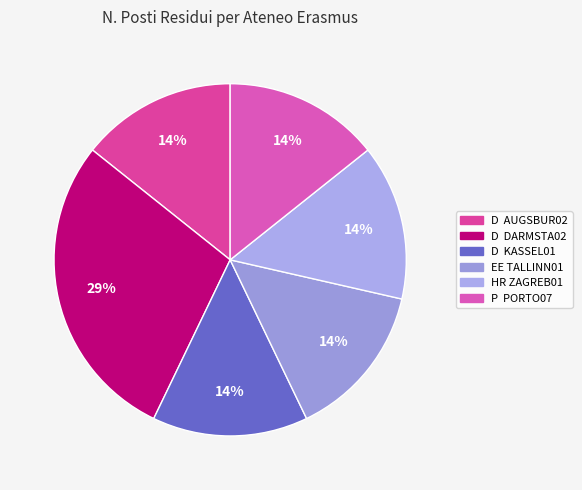

Which category has the smallest portion of the pie?

D  AUGSBUR02